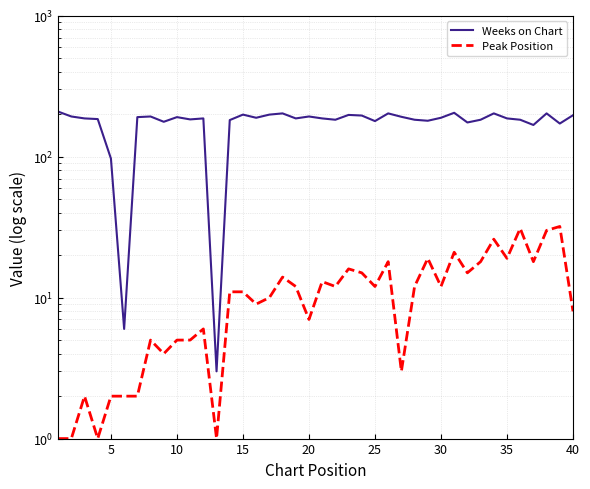

List the series in order of their peak value, highest first.

Weeks on Chart, Peak Position